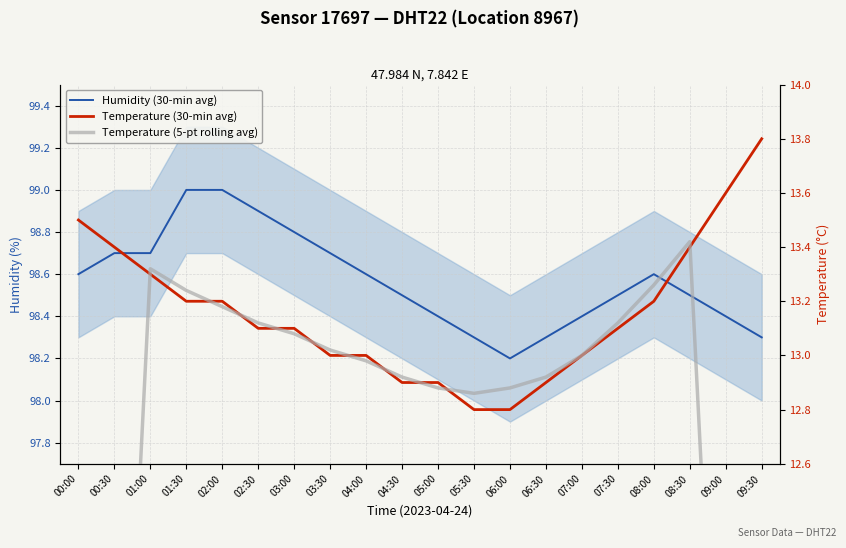

True or false: Humidity (30-min avg) and Temperature (30-min avg) cross at least once.

False